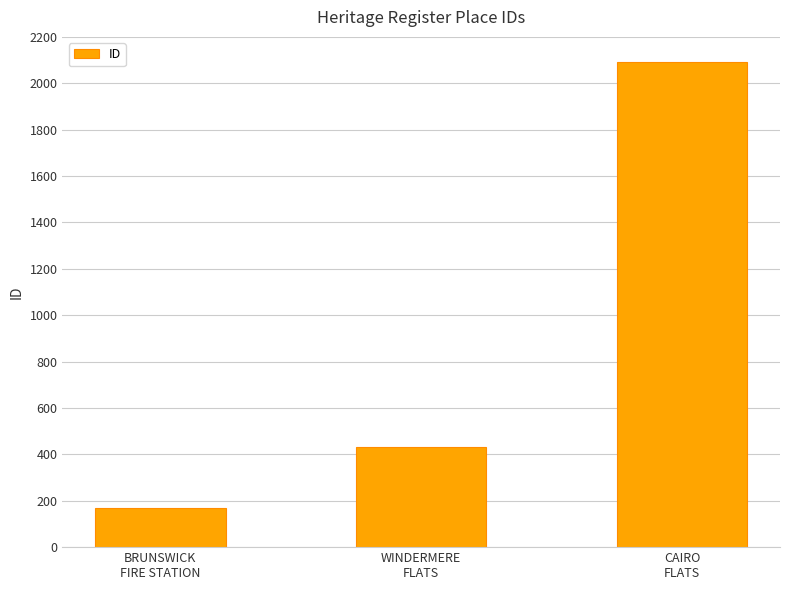

List the labels in order of value, smallest first.

BRUNSWICK
FIRE STATION, WINDERMERE
FLATS, CAIRO
FLATS